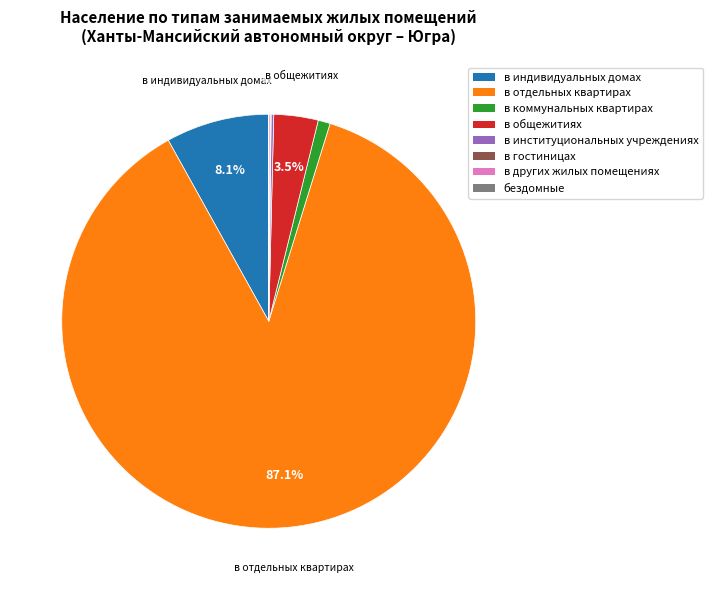

Which category has the biggest portion of the pie?

в отдельных квартирах